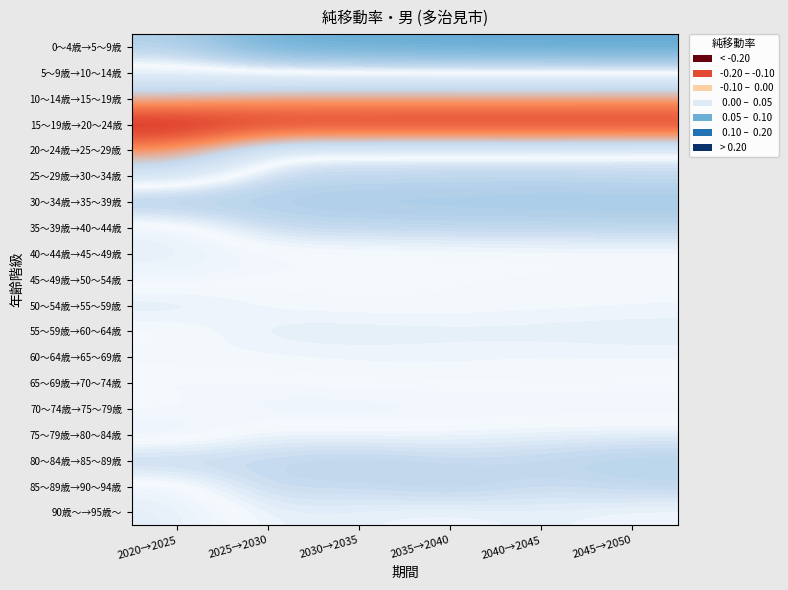

What is the maximum value shown in the chart?

0.1